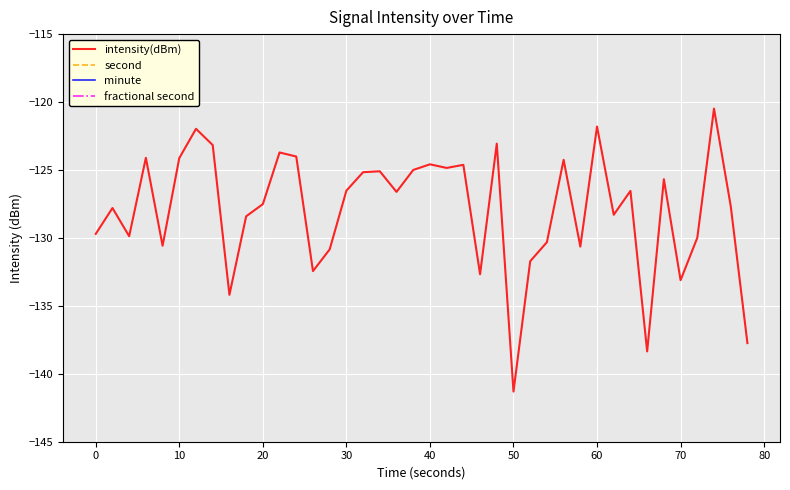

List the series in order of their peak value, highest first.

second, minute, fractional second, intensity(dBm)